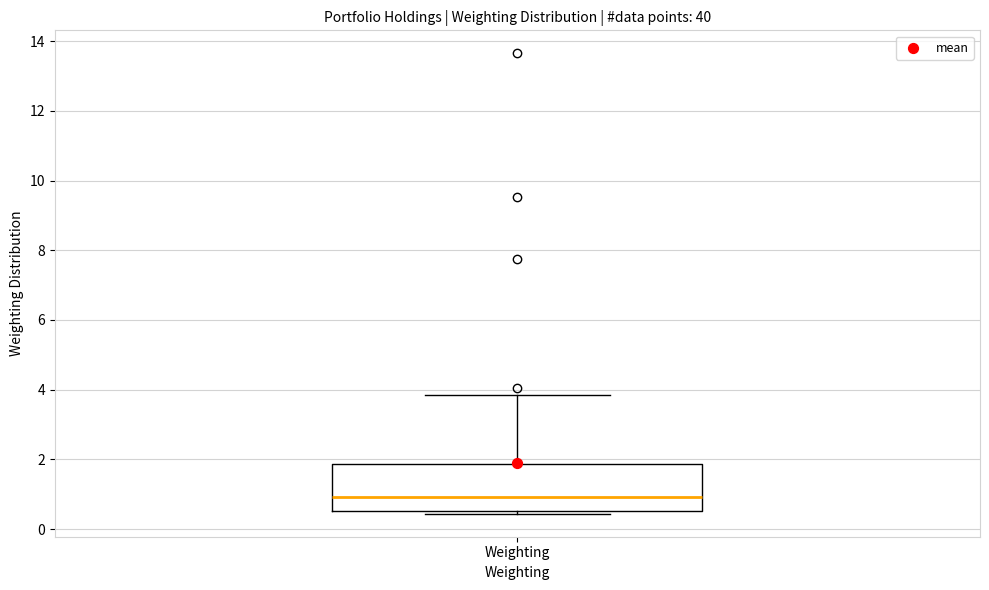

Transcribe this box plot: give where the median line is, the range the box spans, and where the two whiskers end, as read against the y-axis. The values are not printed on the chart, so give them approximately, as read against the axis.

median 1.0, box 0.6 to 1.8, whiskers 0.4 to 3.8